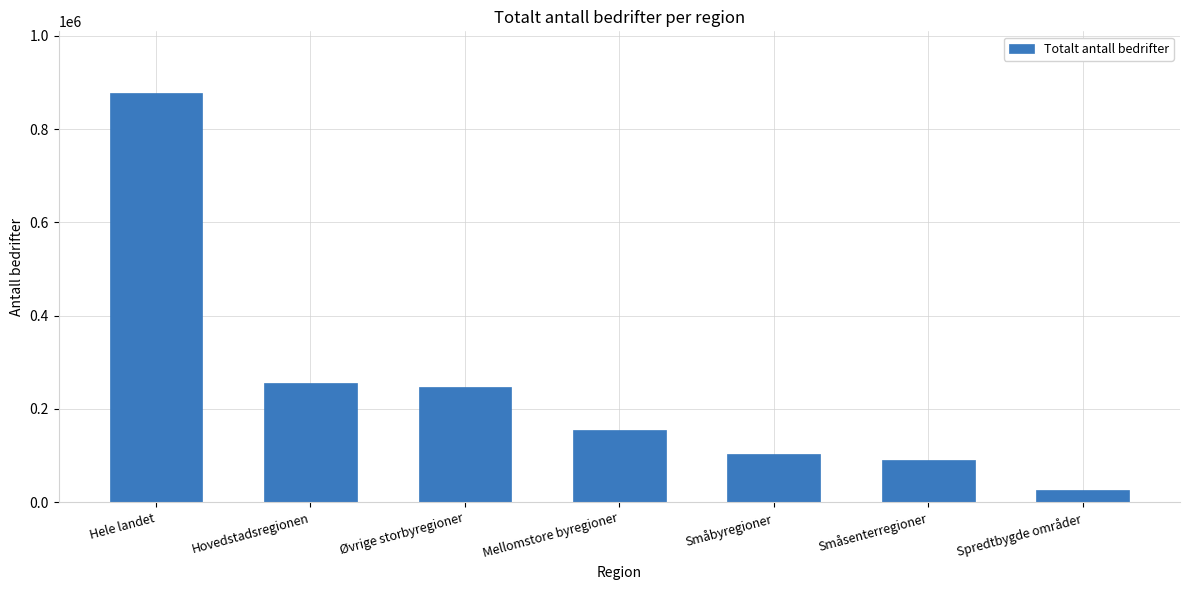

What is the difference between the maximum and second lowest values?

787387